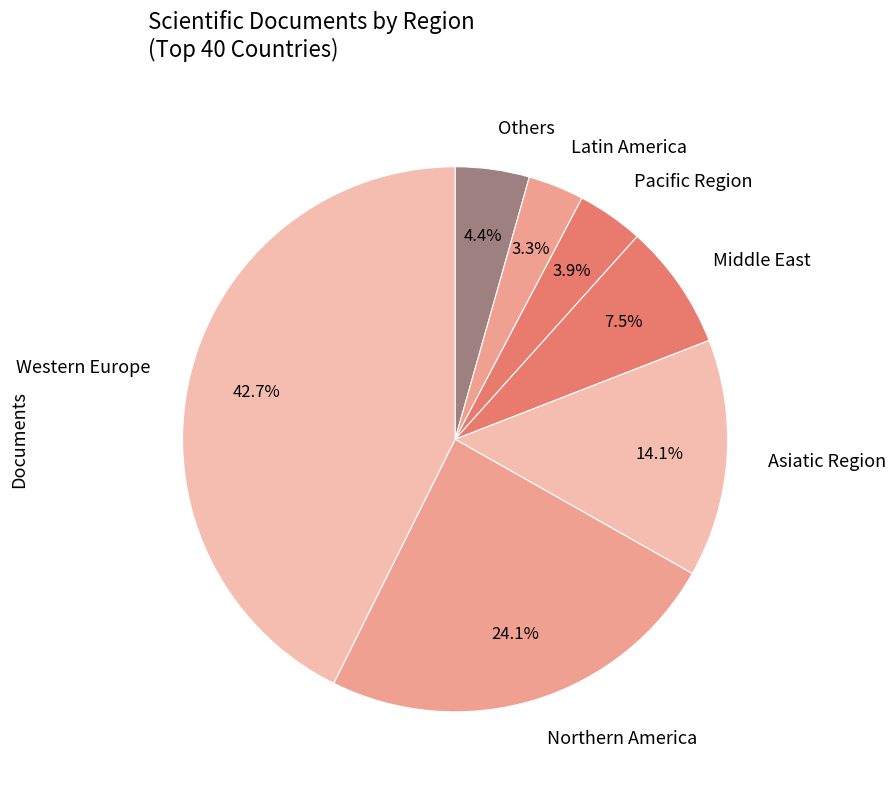

Is there a majority slice in this chart?

No